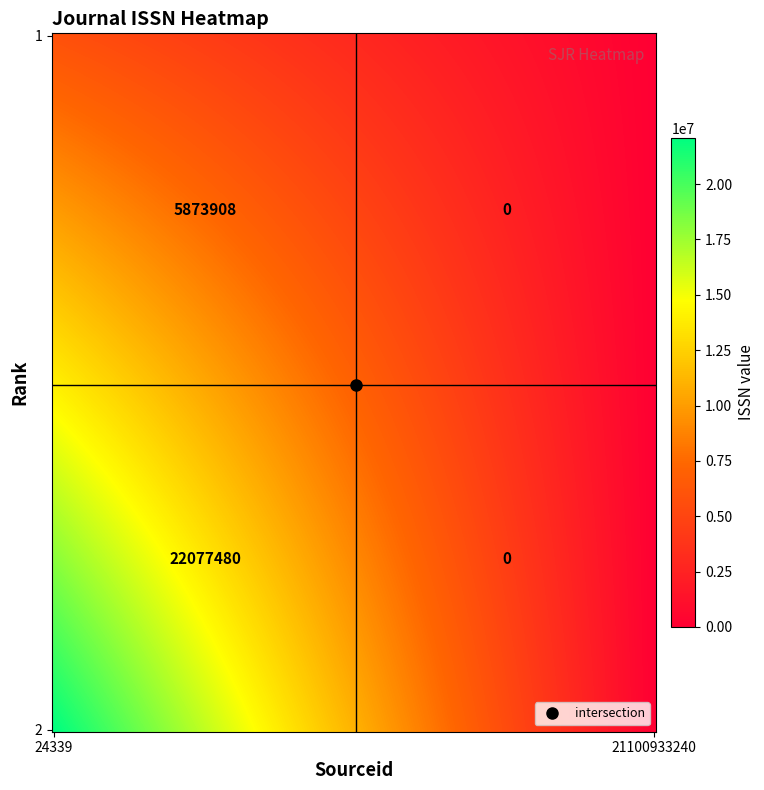

Which series has the largest total across all categories?

2